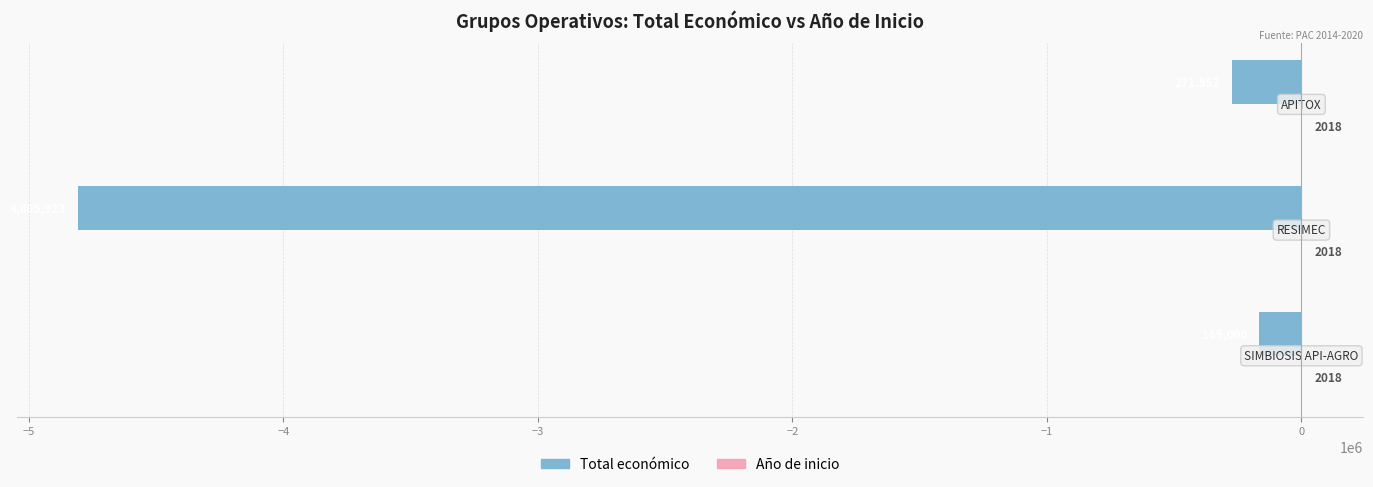

Count the number of data series in this chart.

2